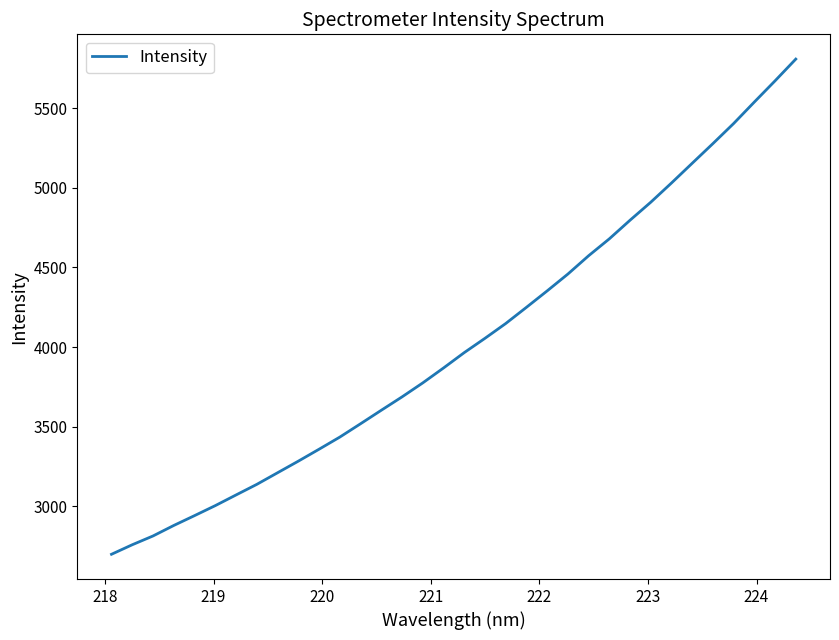

What is the difference between the maximum and minimum values?

3114.1